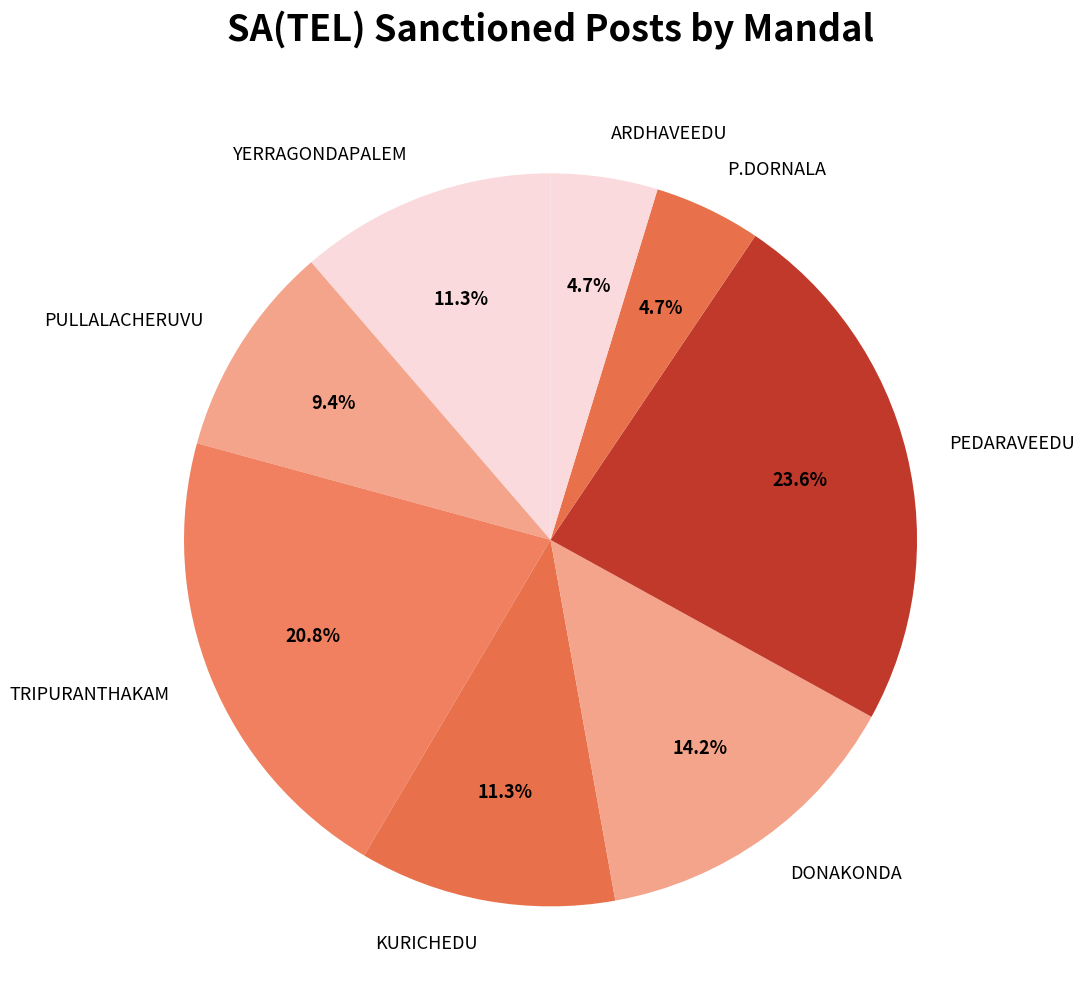

Which category has the biggest portion of the pie?

PEDARAVEEDU